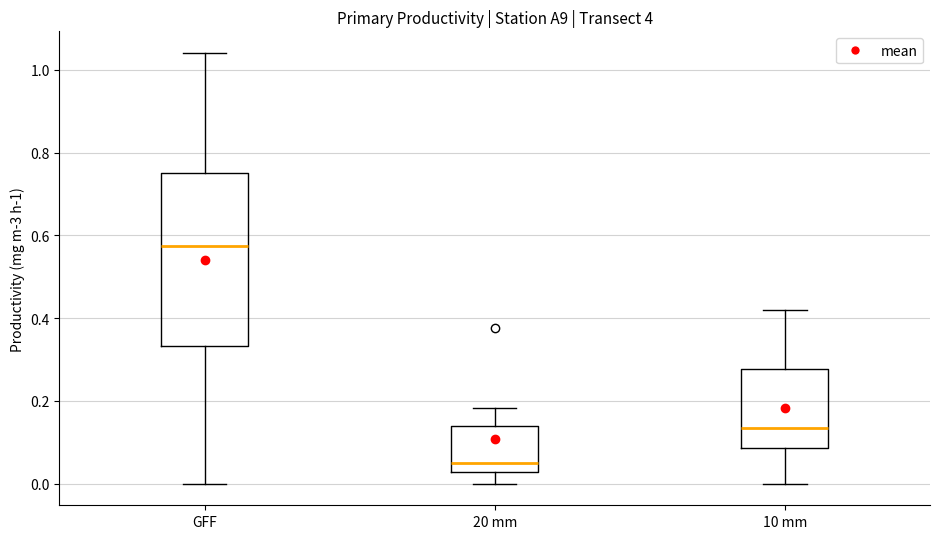

Reading left to right, read every box against the y-axis: the position of its median line, the range the box covers, and the ends of its whiskers. The values are not printed on the chart, so give them approximately, as read against the axis.

GFF: median 0.58, box 0.34 to 0.76, whiskers 0.00 to 1.04
20 mm: median 0.06, box 0.02 to 0.14, whiskers 0.00 to 0.18
10 mm: median 0.14, box 0.08 to 0.28, whiskers 0.00 to 0.42